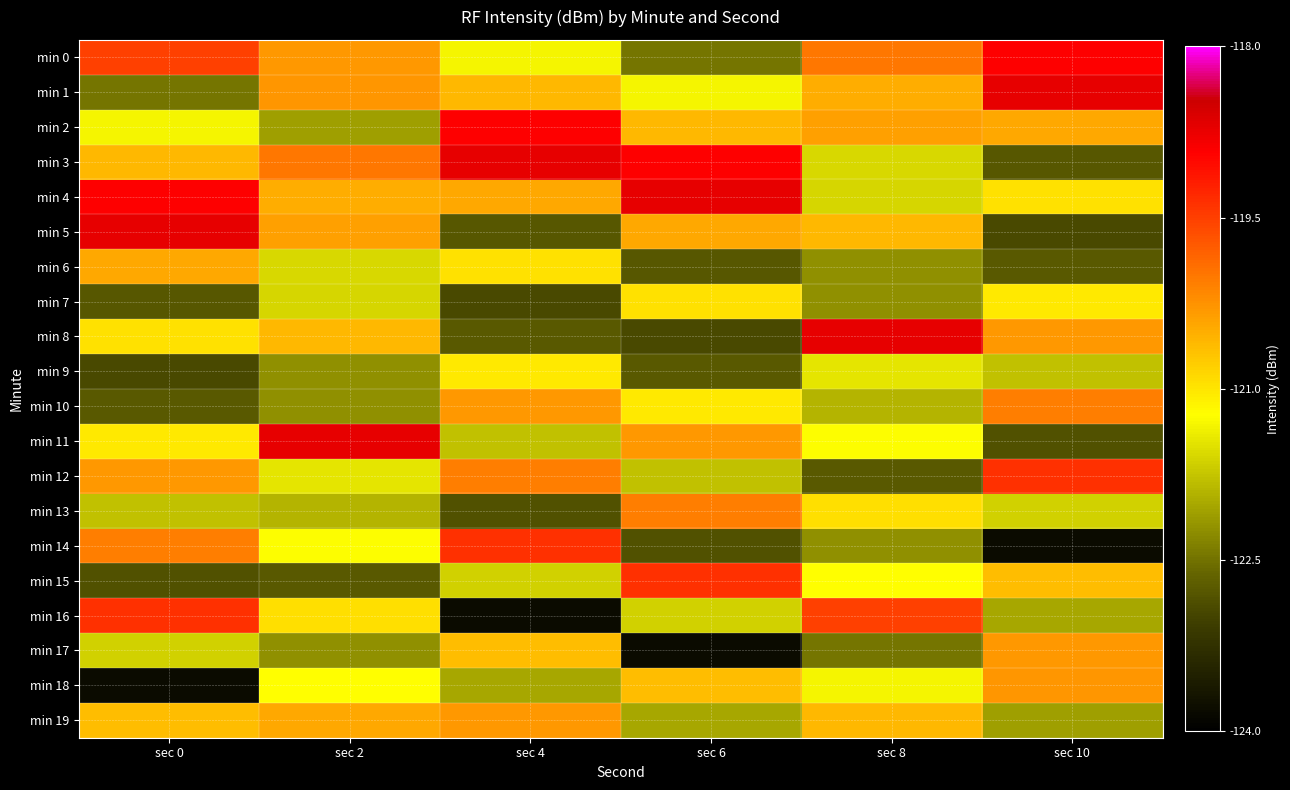

List the series in order of their peak value, lowest first.

min 9, min 7, min 6, min 17, min 19, min 18, min 10, min 13, min 12, min 14, min 15, min 16, min 0, min 2, min 8, min 11, min 1, min 3, min 4, min 5